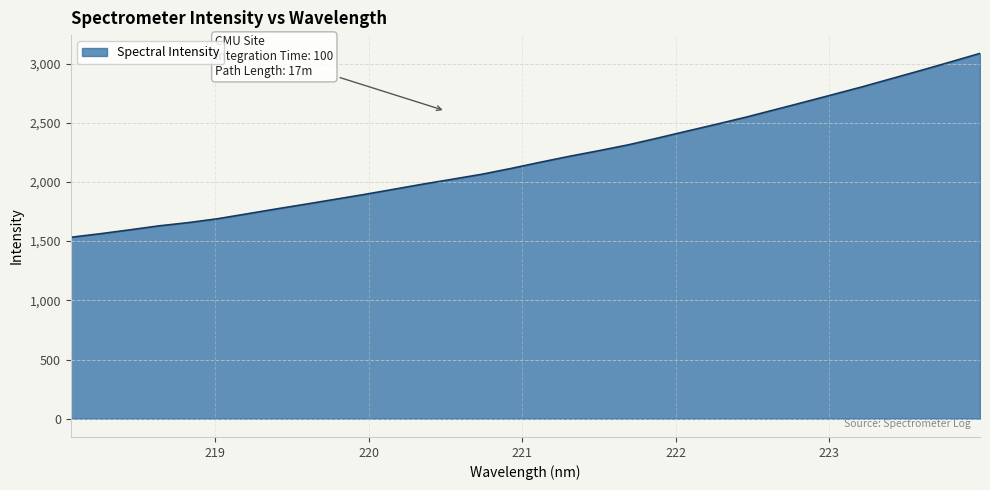

Reading right to left, extract all data points from this chart.

3085.8	3013.8	2942.9	2874.0	2804.7	2739.2	2674.1	2610.1	2546.2	2486.8	2428.9	2370.4	2313.3	2264.0	2216.8	2166.4	2113.8	2064.5	2022.7	1981.5	1937.7	1894.2	1853.0	1811.9	1771.8	1730.2	1689.0	1656.2	1628.8	1594.9	1562.3	1532.4